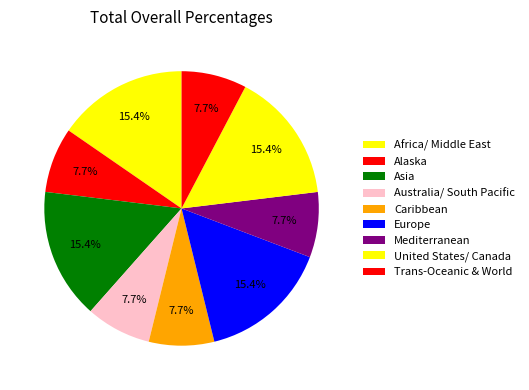

How many segments does this pie chart have?

9